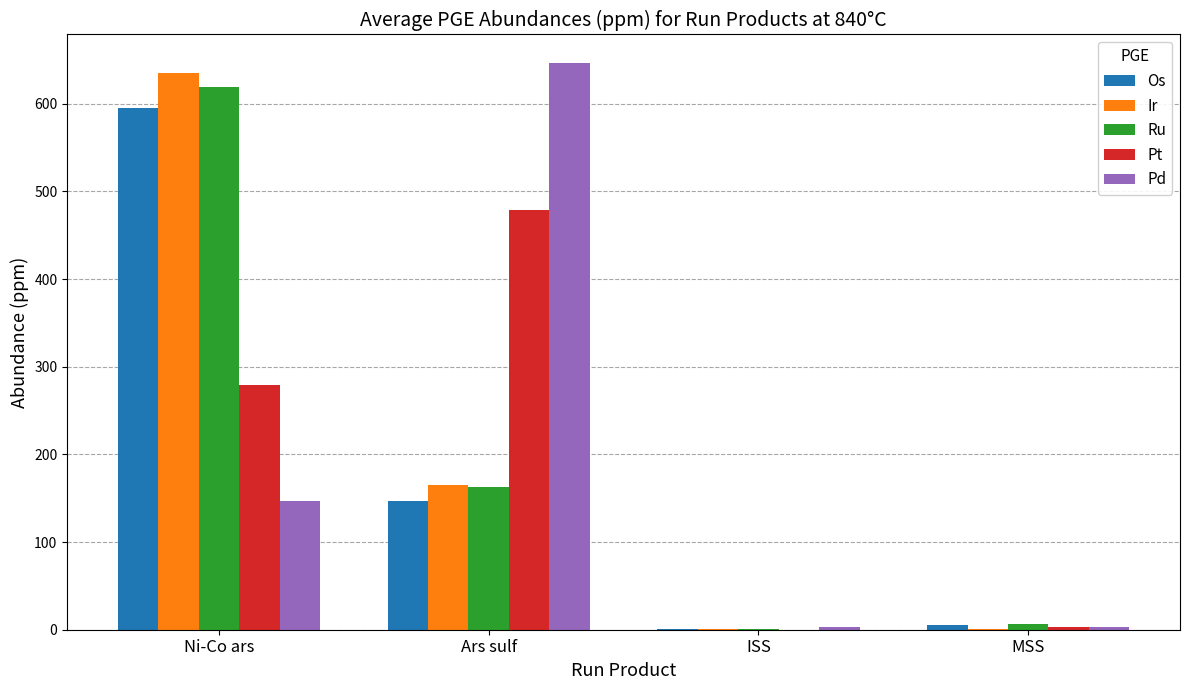

Count the number of data series in this chart.

5